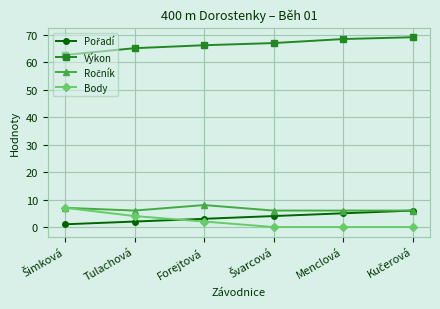

How many categories are shown in the chart?

6